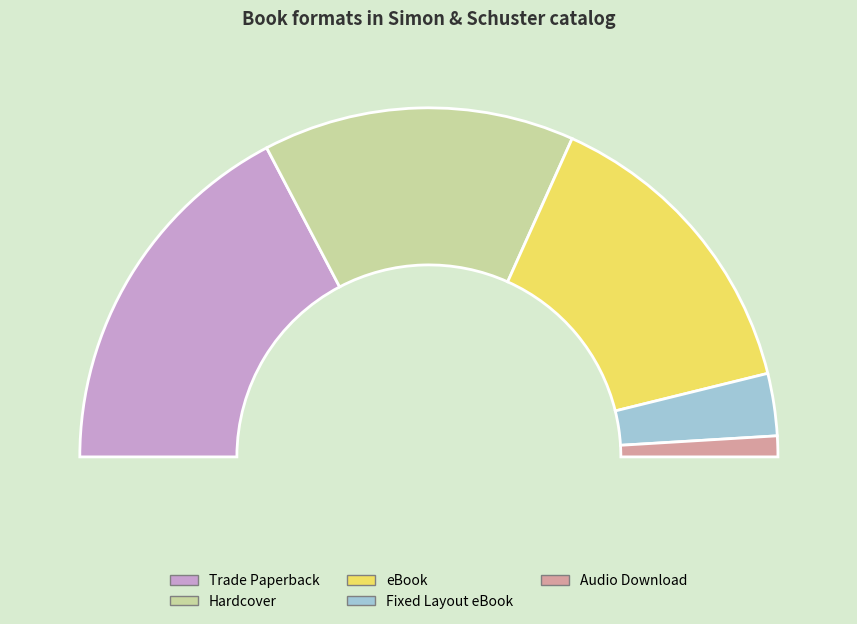

Rank the categories by value from highest to lowest.

Trade Paperback, Hardcover, eBook, Fixed Layout eBook, Audio Download